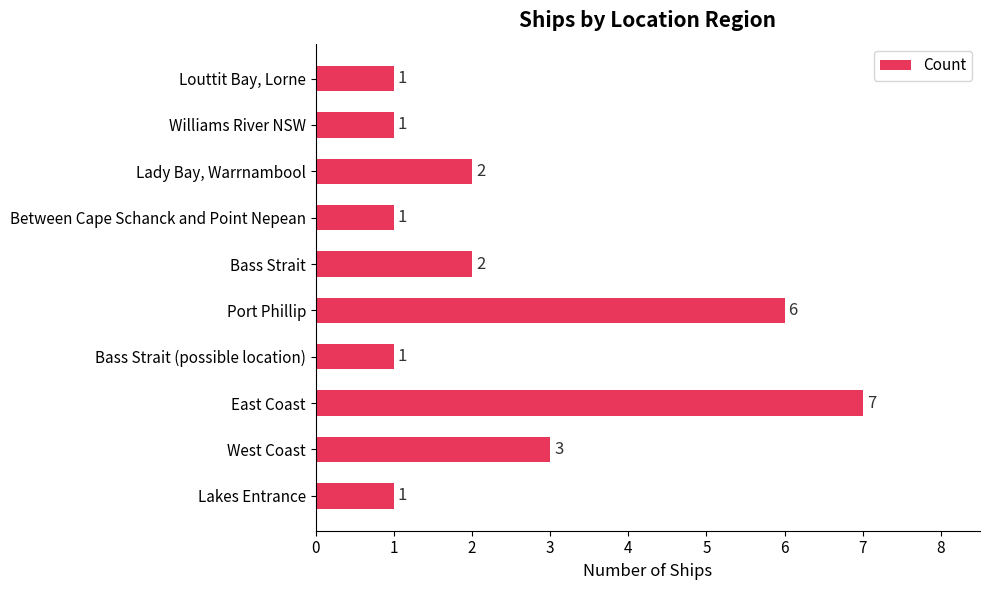

Count the number of categories in the chart.

10